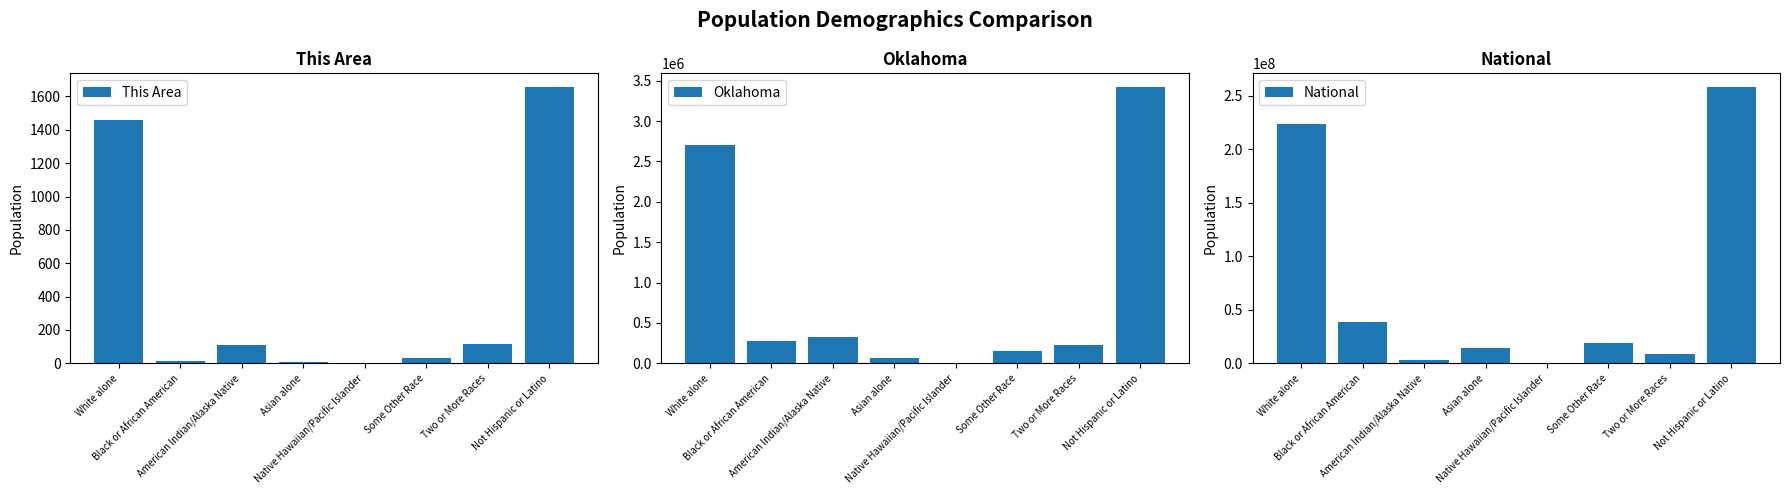

What is the label of the 6th bar from the left?

Some Other Race